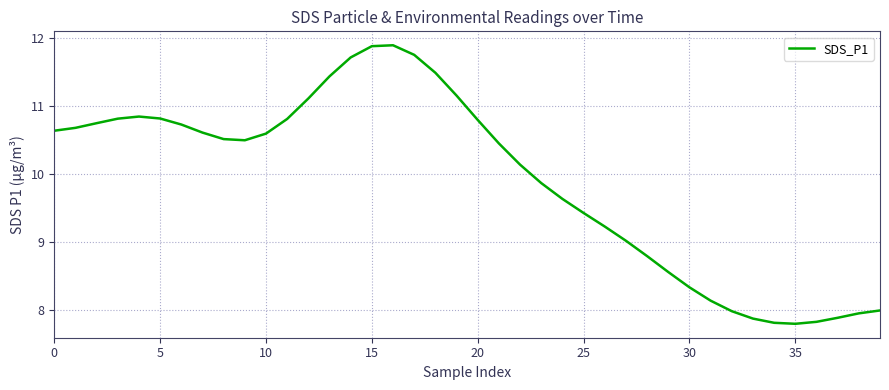

What is the minimum value shown in the chart?

7.8